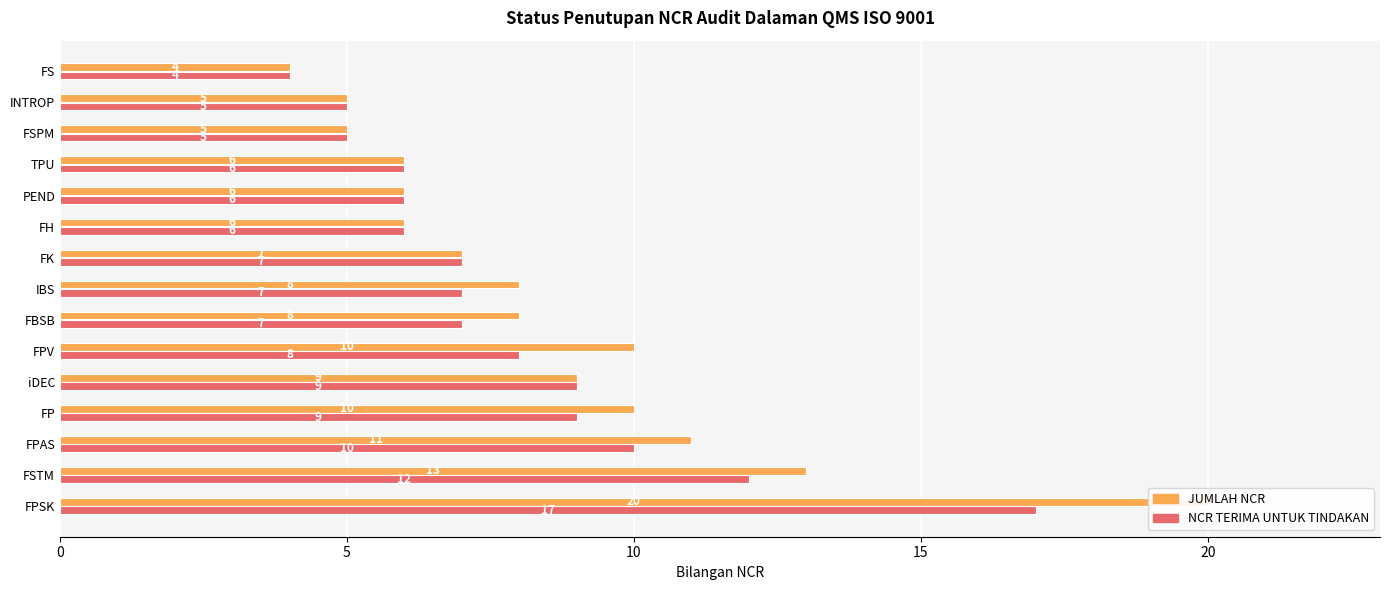

Read the JUMLAH NCR value at INTROP.

5